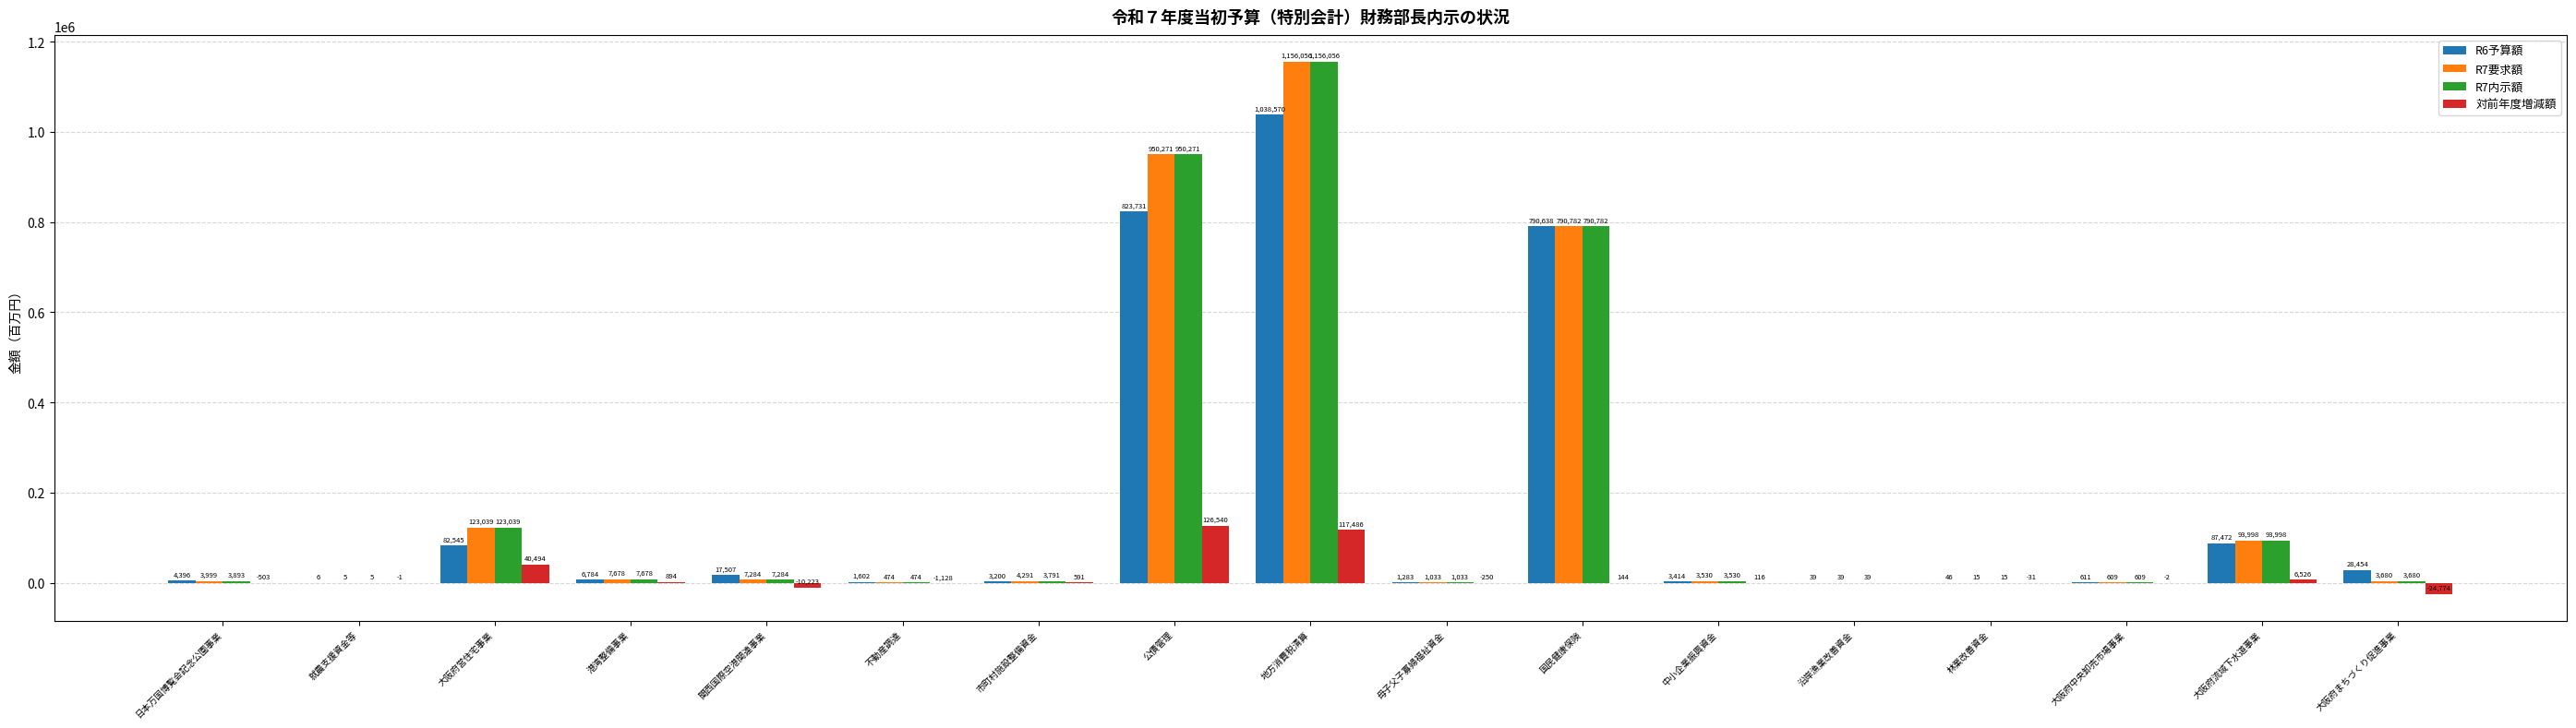

Between 港湾整備事業 and 関西国際空港関連事業, which series saw the biggest shift?

対前年度増減額